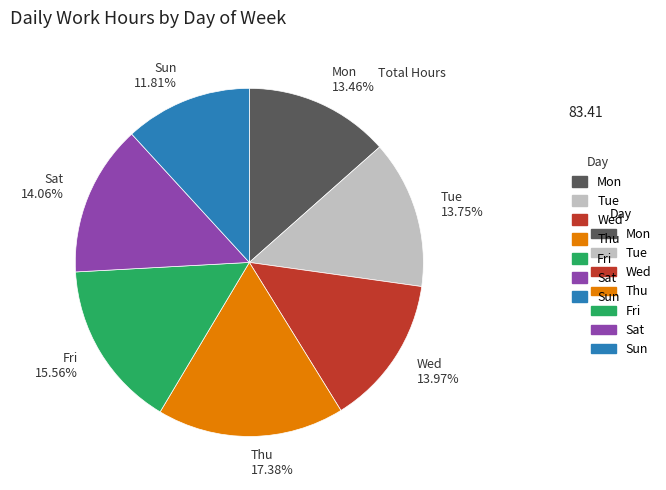

Do Tue and Sun together represent more than half of the pie?

No